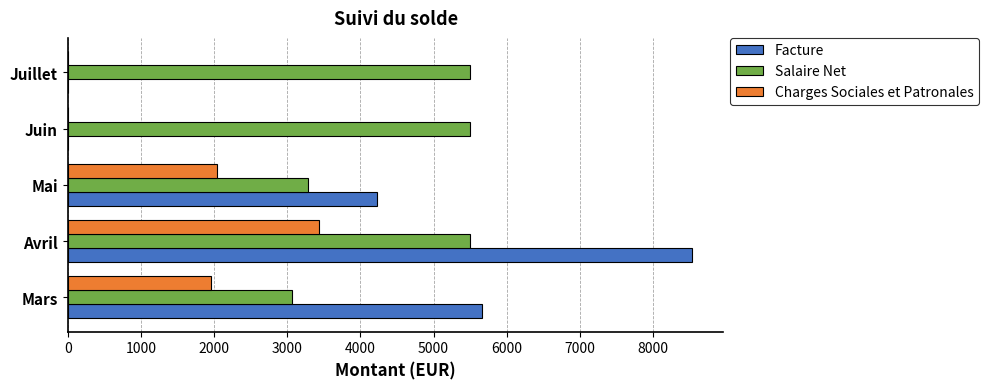

The Salaire Net series shows 3065.1 at Mars. True or false?

True